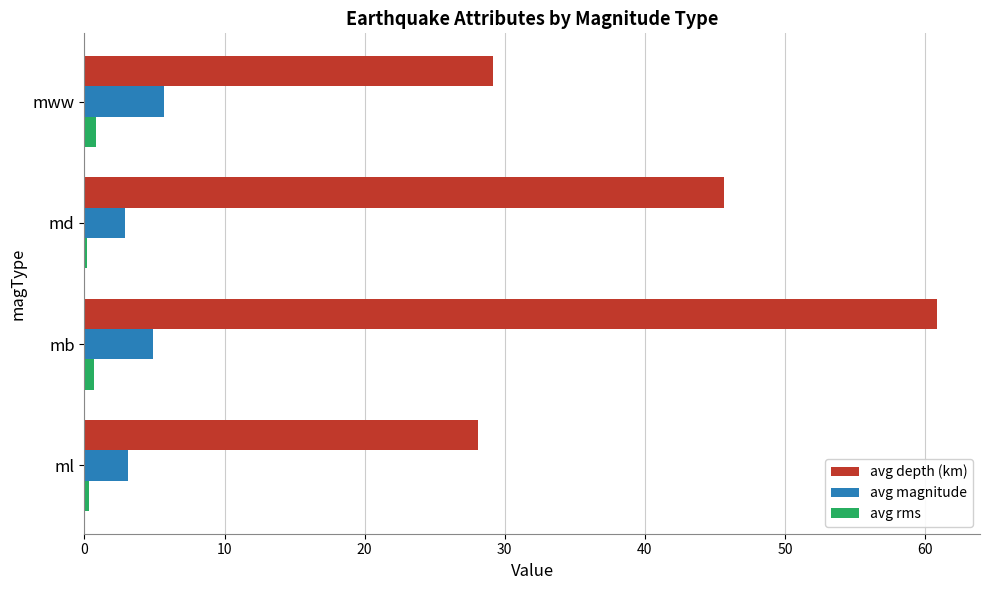

At mb, list the series in order from largest to smallest.

avg depth (km), avg magnitude, avg rms